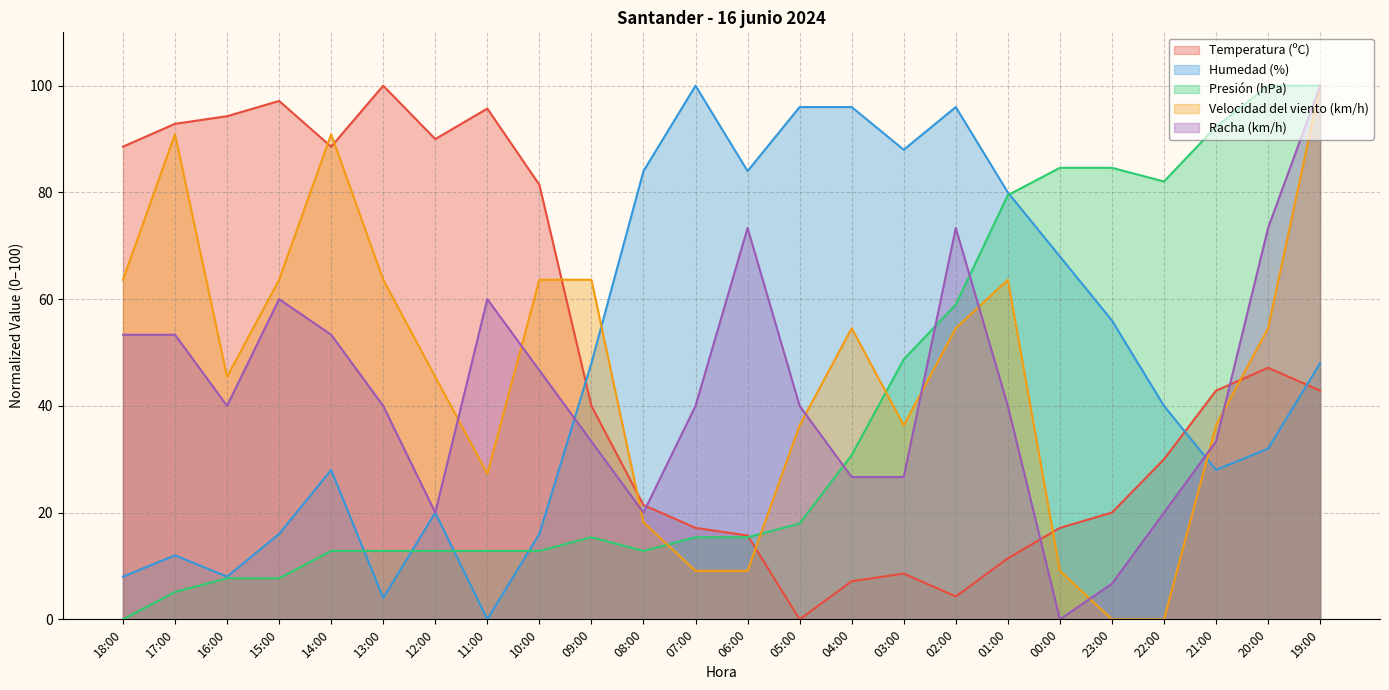

Between 02:00 and 05:00, which is larger?

02:00